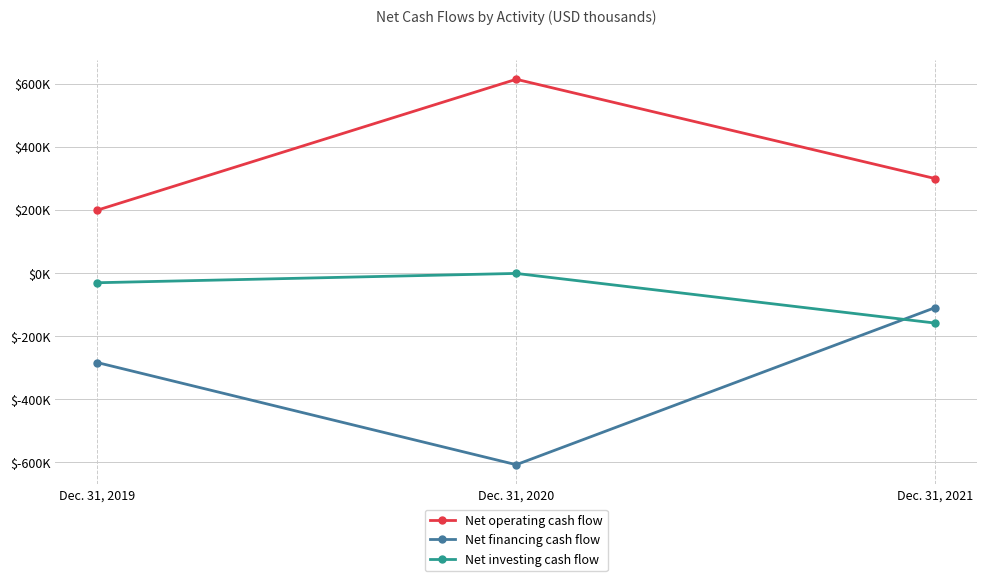

Where is Net financing cash flow nearest to the value -358555?

Dec. 31, 2019